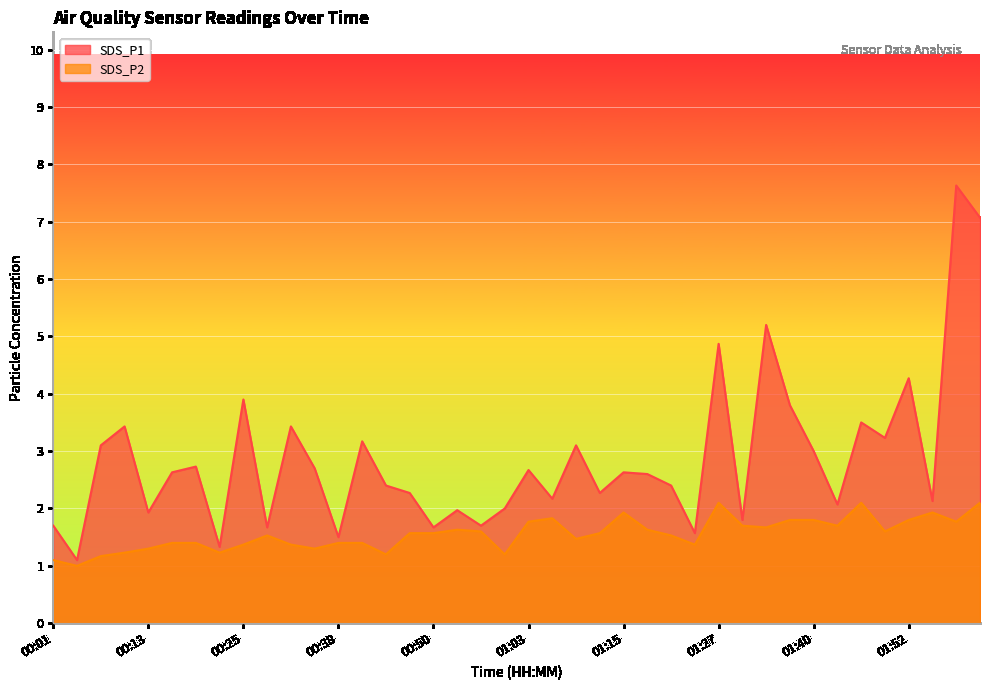

What is the minimum value shown in the chart?

1.0